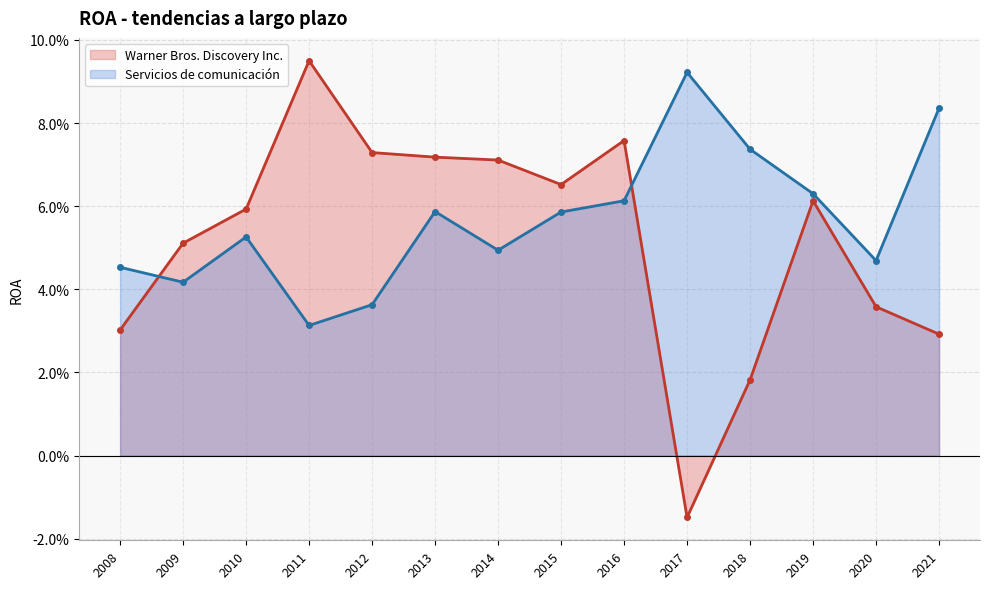

True or false: Servicios de comunicación and Warner Bros. Discovery Inc. cross at least once.

True